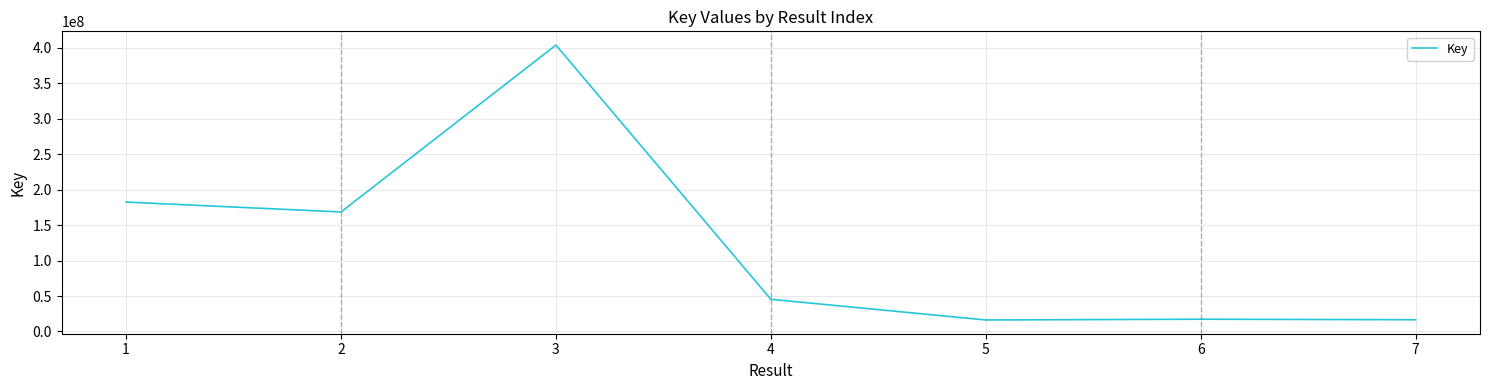

Is it true that the value at 5 is 16186240?

True